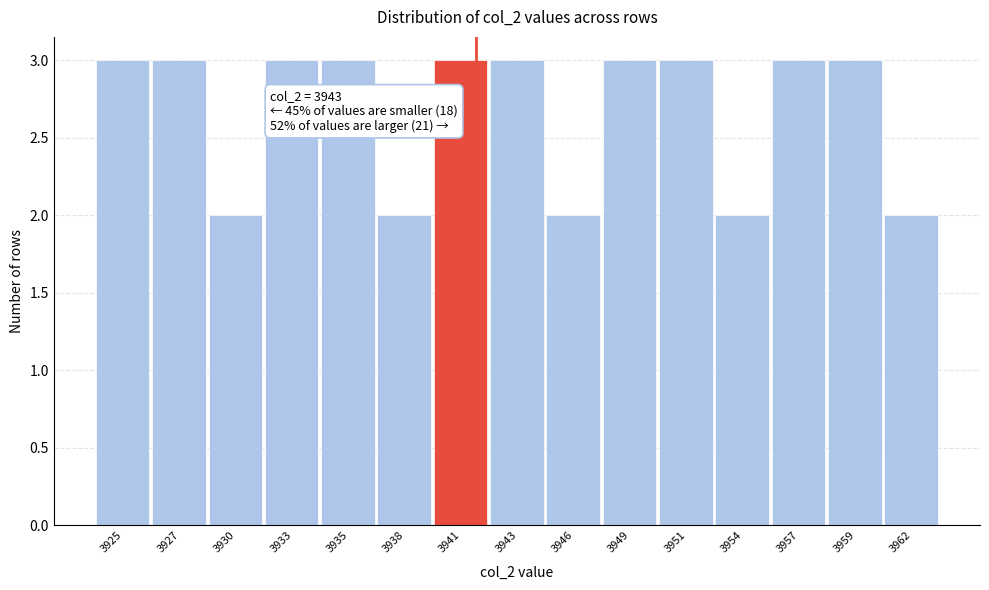

Reading left to right, what are all the values shown in this chart?

3925=3	3927=3	3930=2	3933=3	3935=3	3938=2	3941=3	3943=3	3946=2	3949=3	3951=3	3954=2	3957=3	3959=3	3962=2